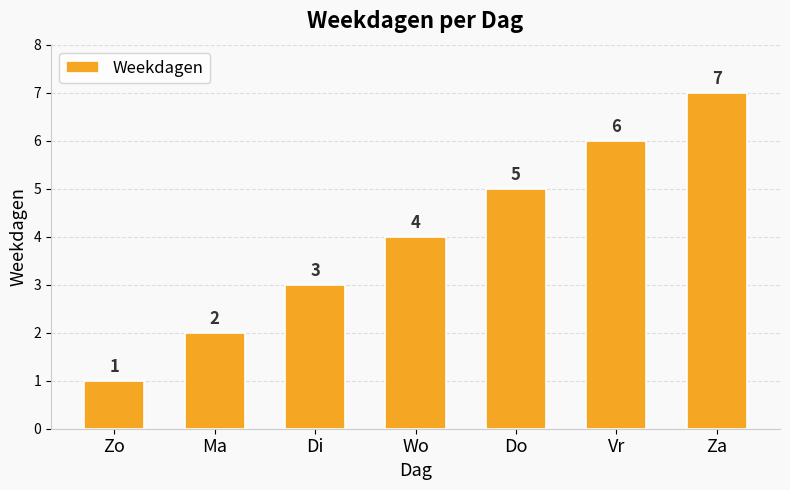

What is the sum of the values at Zo and Wo?

5